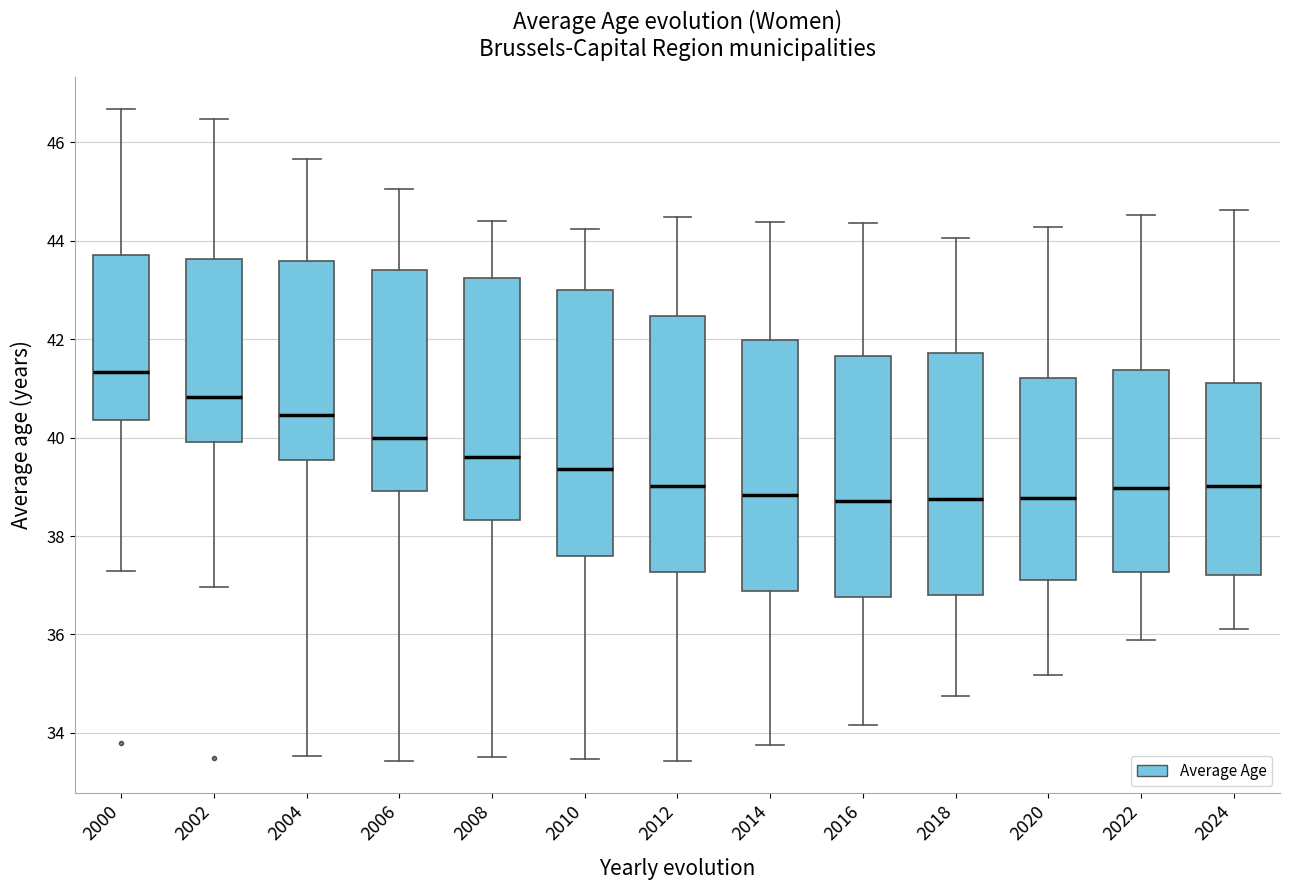

Which box's median line is the highest?

2000